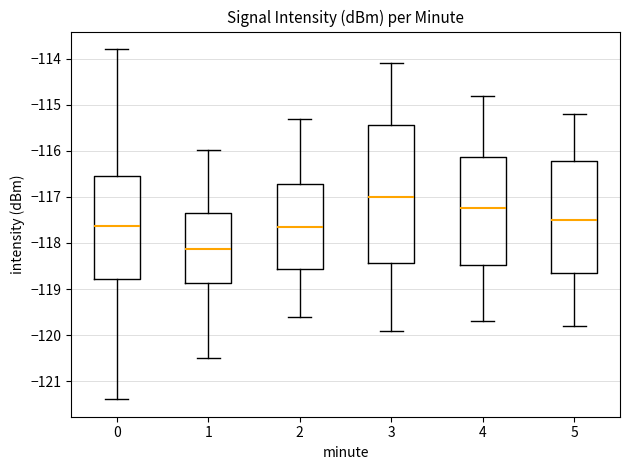

Where does the upper whisker of the box at x = 2 end on the y-axis? The values are not printed on the chart, so give them approximately, as read against the axis.

-115.3